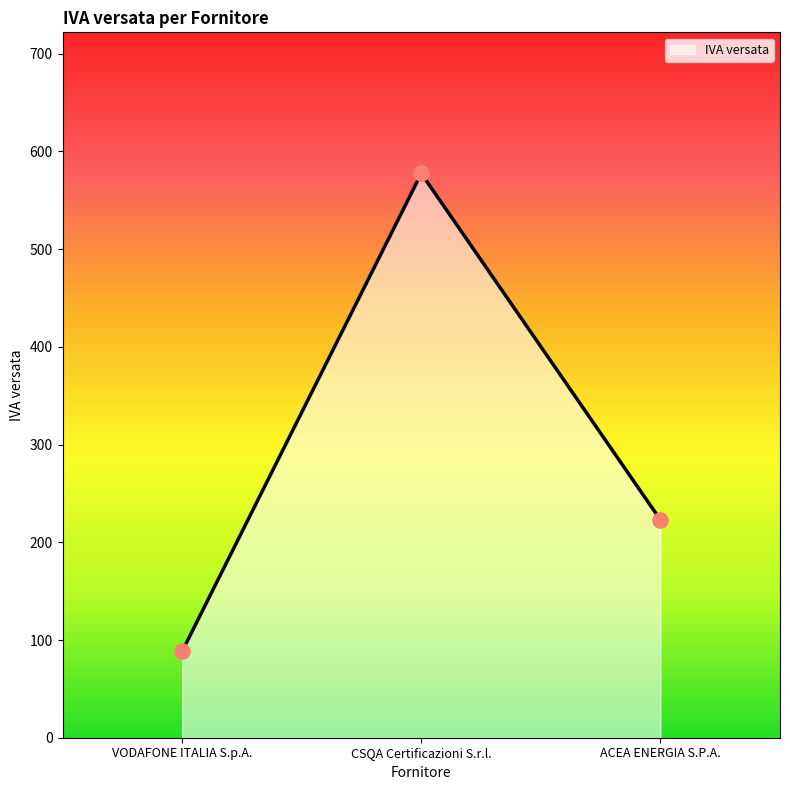

What is the ratio of the value at CSQA Certificazioni S.r.l. to the value at ACEA ENERGIA S.P.A.?

2.6